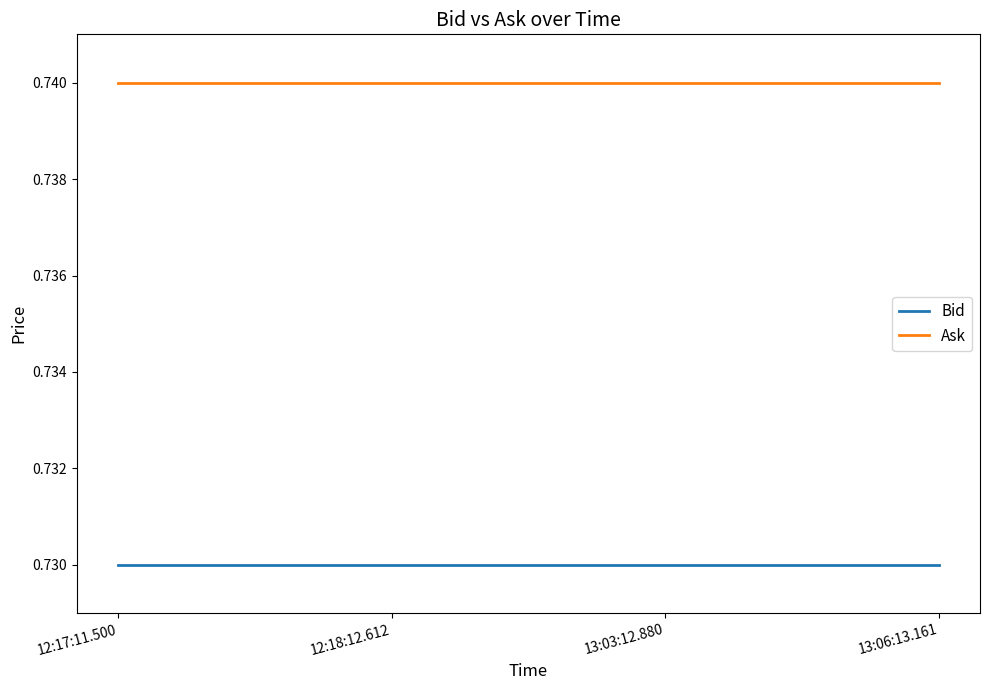

At 12:18:12.612, list the series in order from largest to smallest.

Ask, Bid